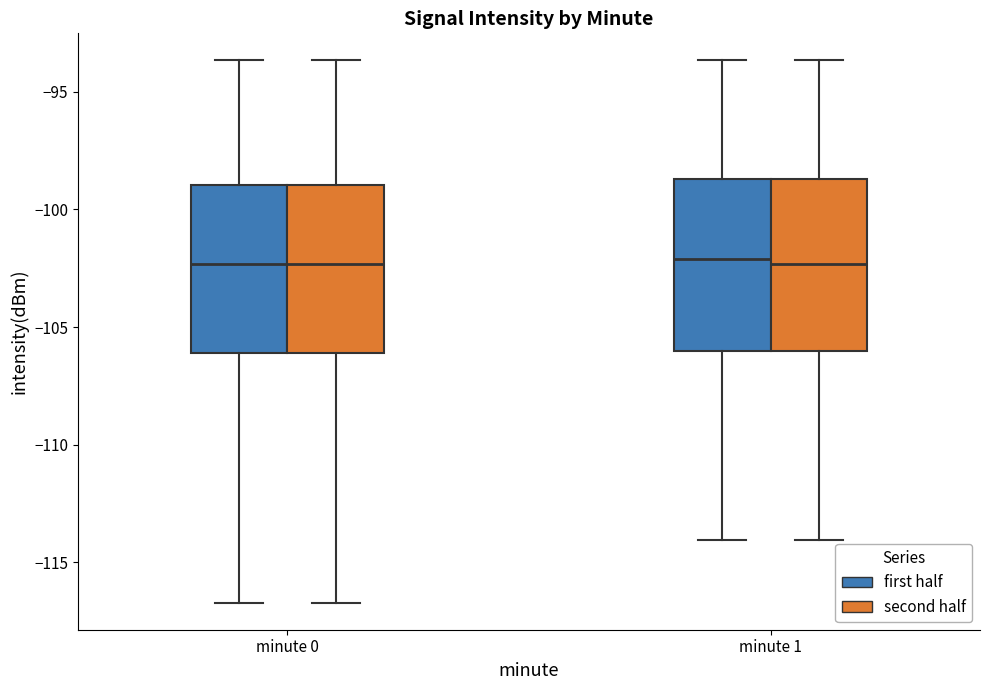

Where does the lower whisker of the box for minute 1 (second half) end on the y-axis? The values are not printed on the chart, so give them approximately, as read against the axis.

-114.0